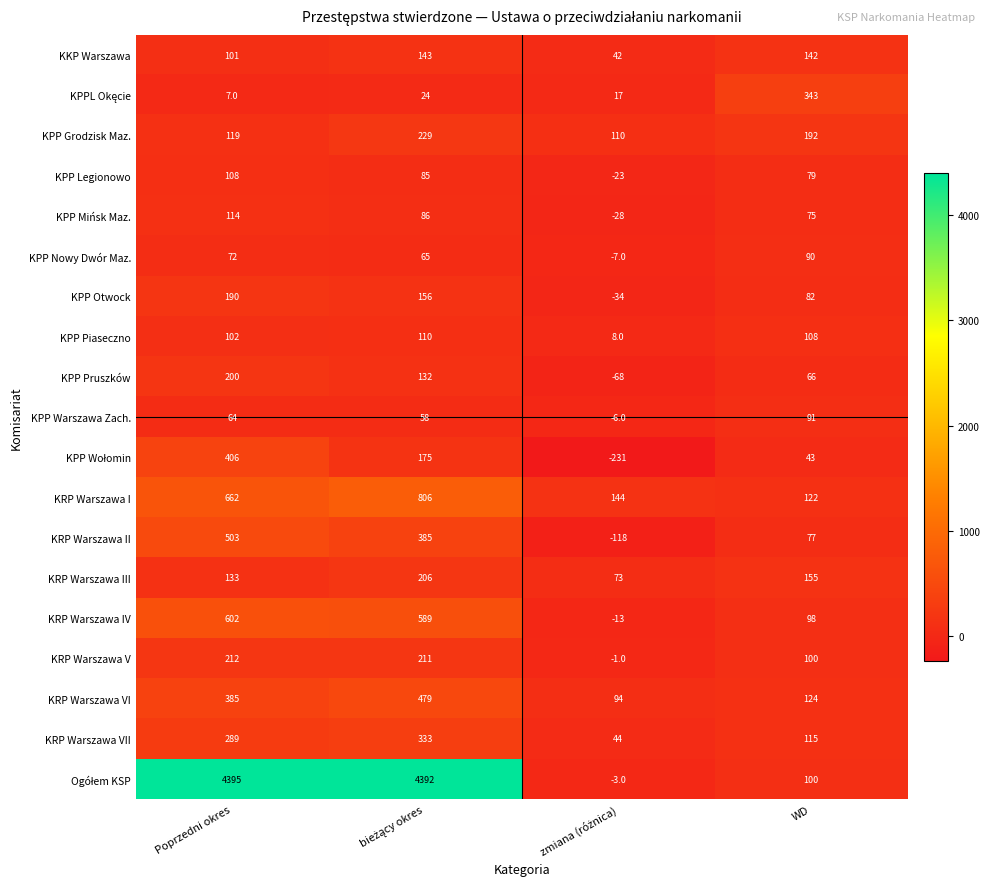

What is the sum of all KRP Warszawa VII values?

781